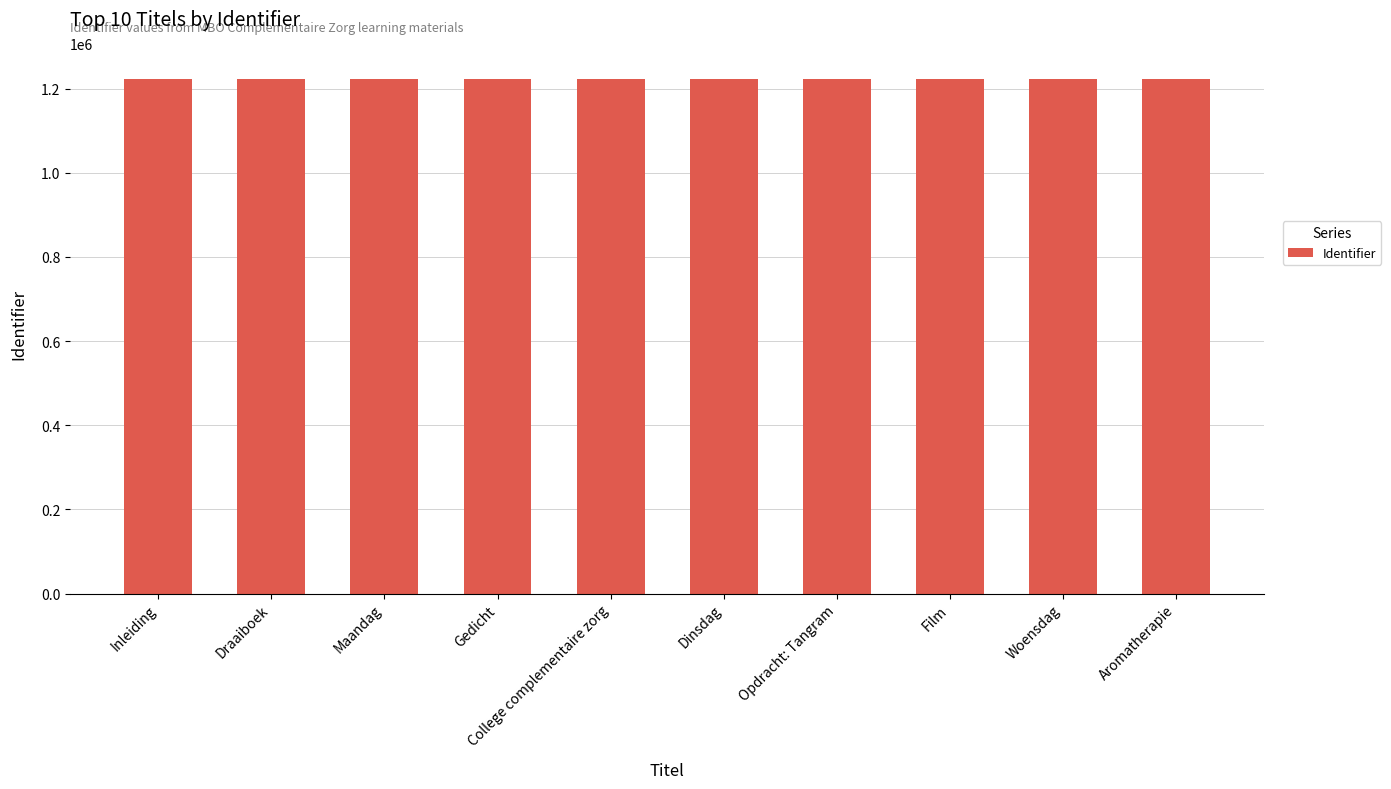

The value at Opdracht: Tangram is 325267. True or false?

False